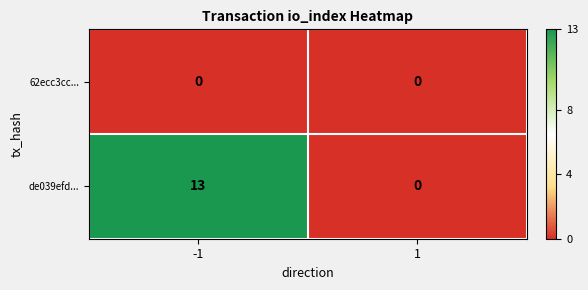

Count the number of categories in the chart.

2